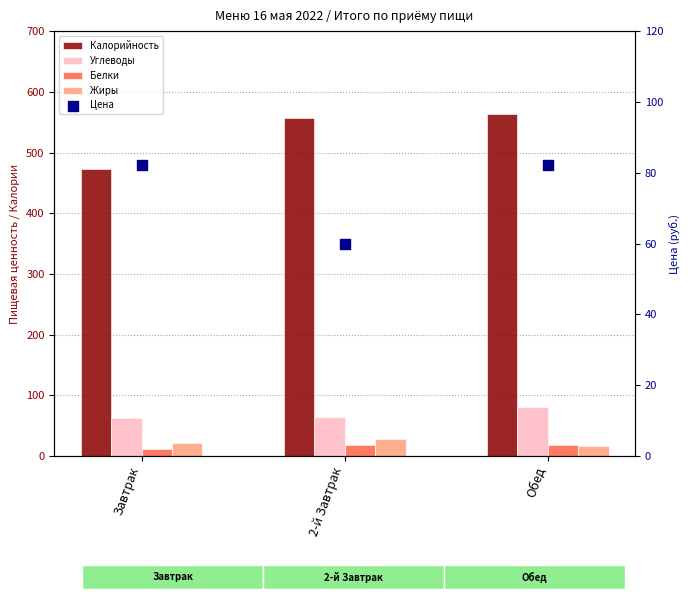

Which series reaches the maximum Y coordinate?

Калорийность